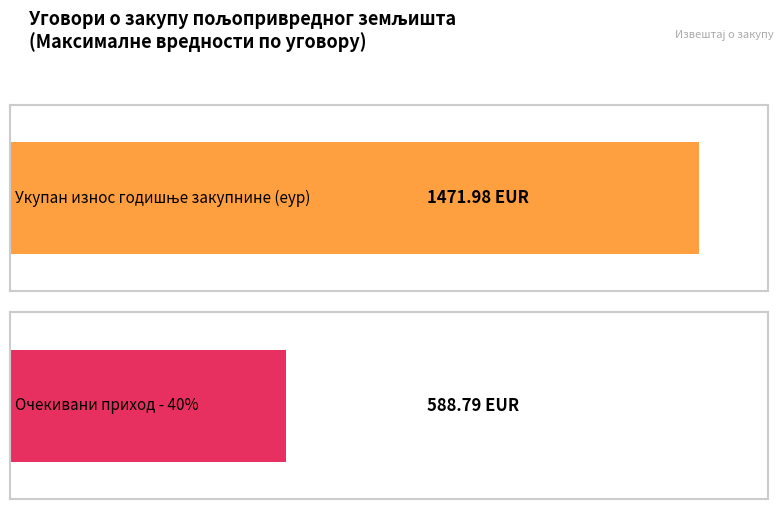

What is the maximum value for Укупан износ годишње закупнине (еур)?

1472.0